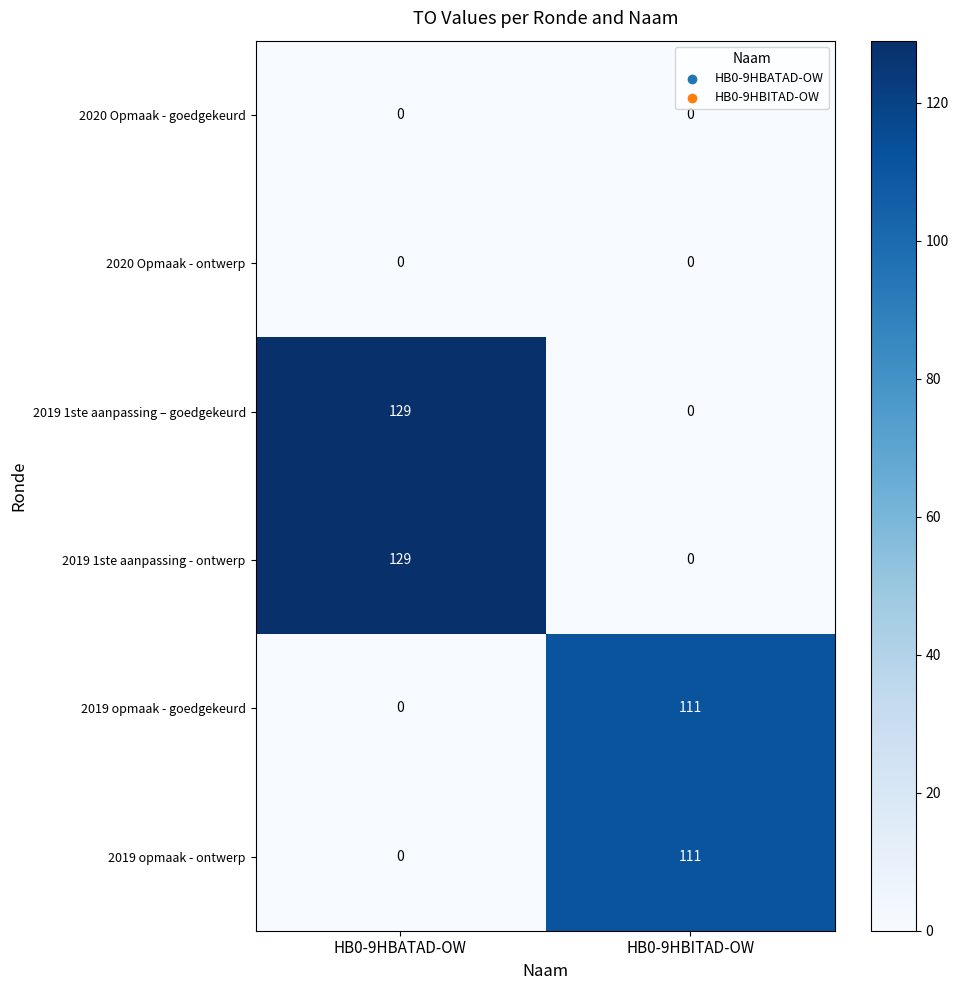

What value does the 2019 opmaak - ontwerp series have at HB0-9HBITAD-OW, to the nearest 5?

110